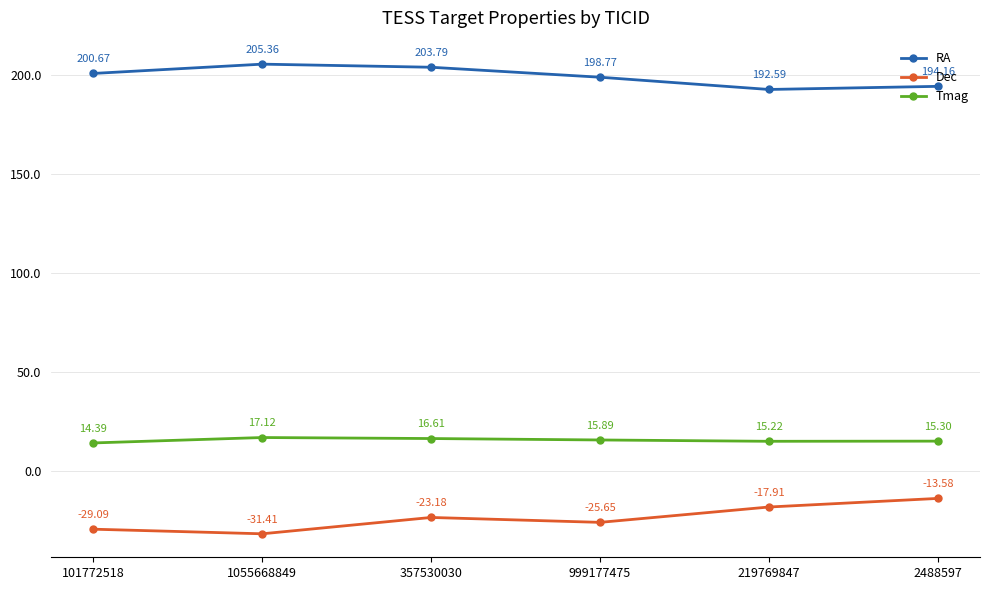

Rank the series by their maximum value, from lowest to highest.

Dec, Tmag, RA